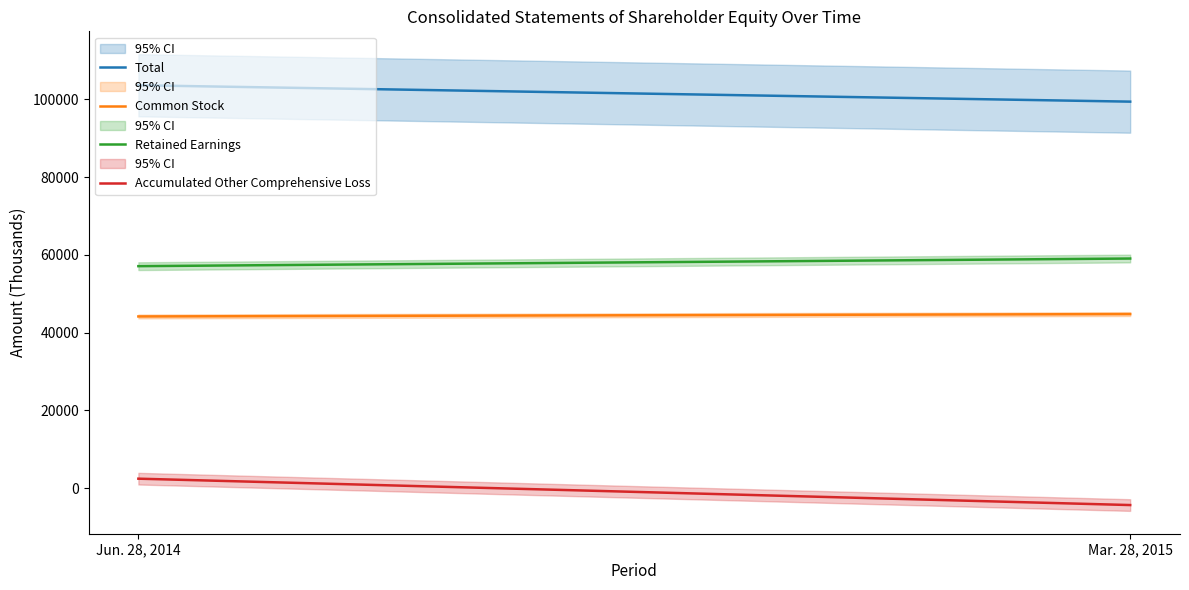

How many series are shown in this chart?

4